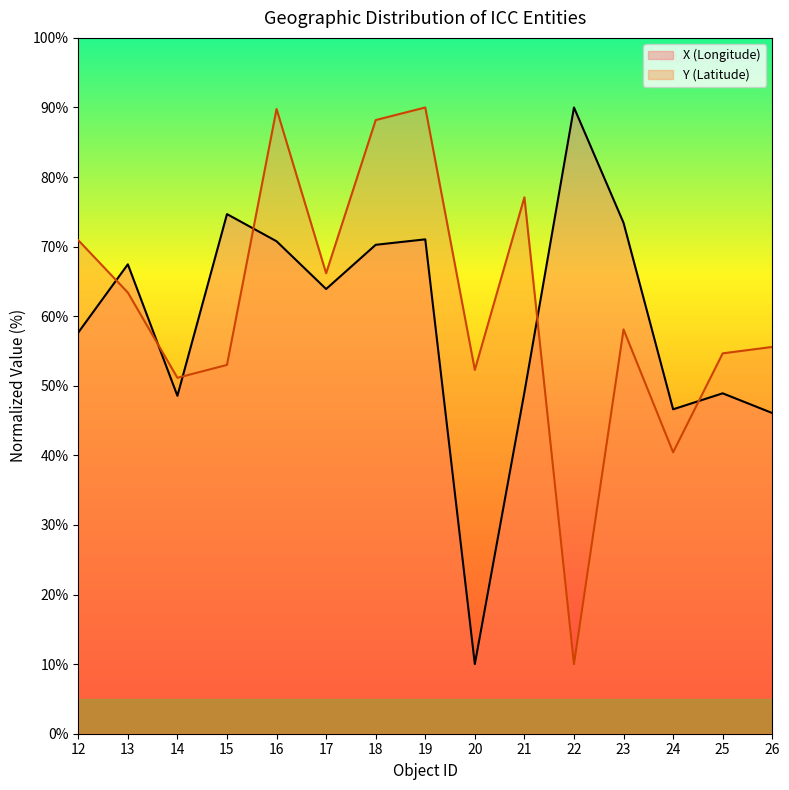

What are all the series names shown in the legend?

X (Longitude), Y (Latitude)